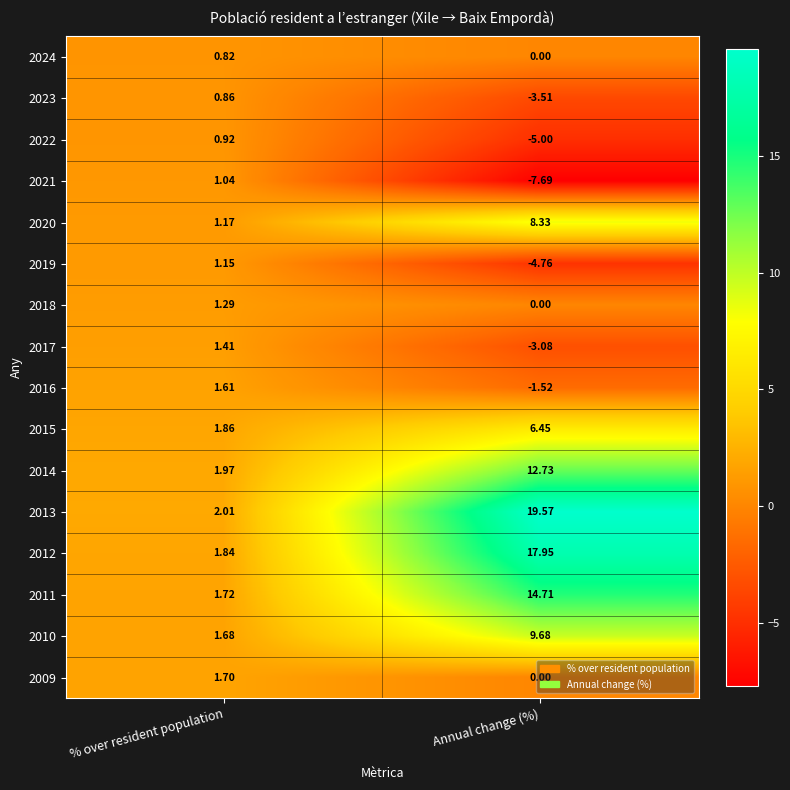

List the labels in order of 2017 value, largest first.

% over resident population, Annual change (%)